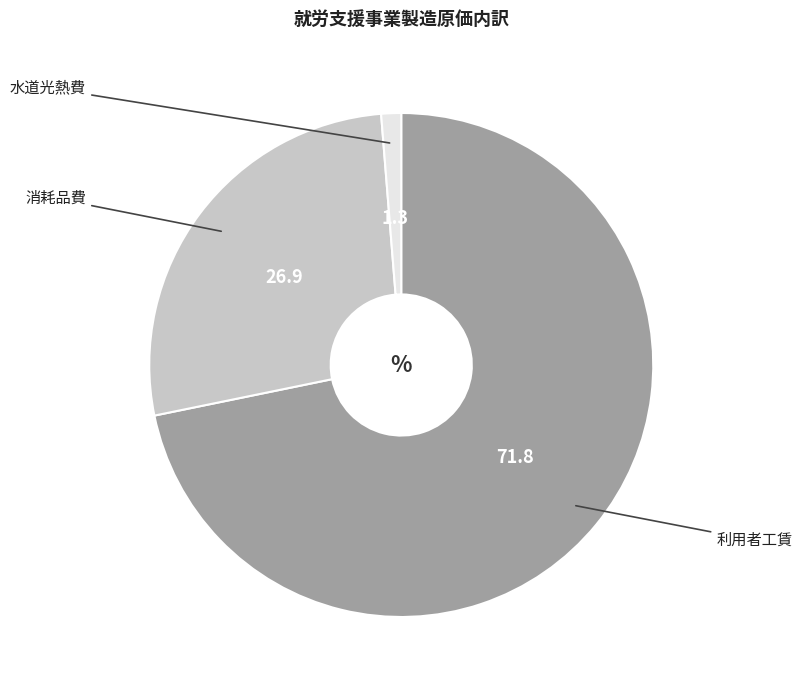

Does any single category account for the majority?

Yes